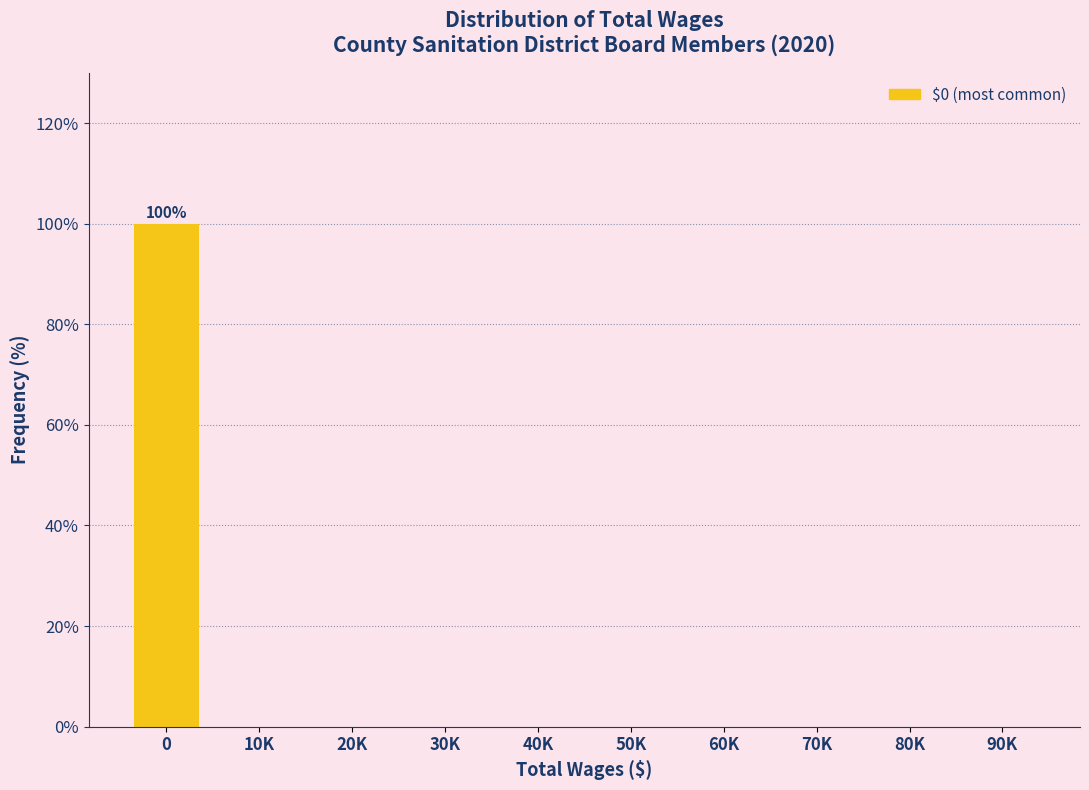

Reading left to right, extract all data points from this chart.

0=100	10K=0	20K=0	30K=0	40K=0	50K=0	60K=0	70K=0	80K=0	90K=0